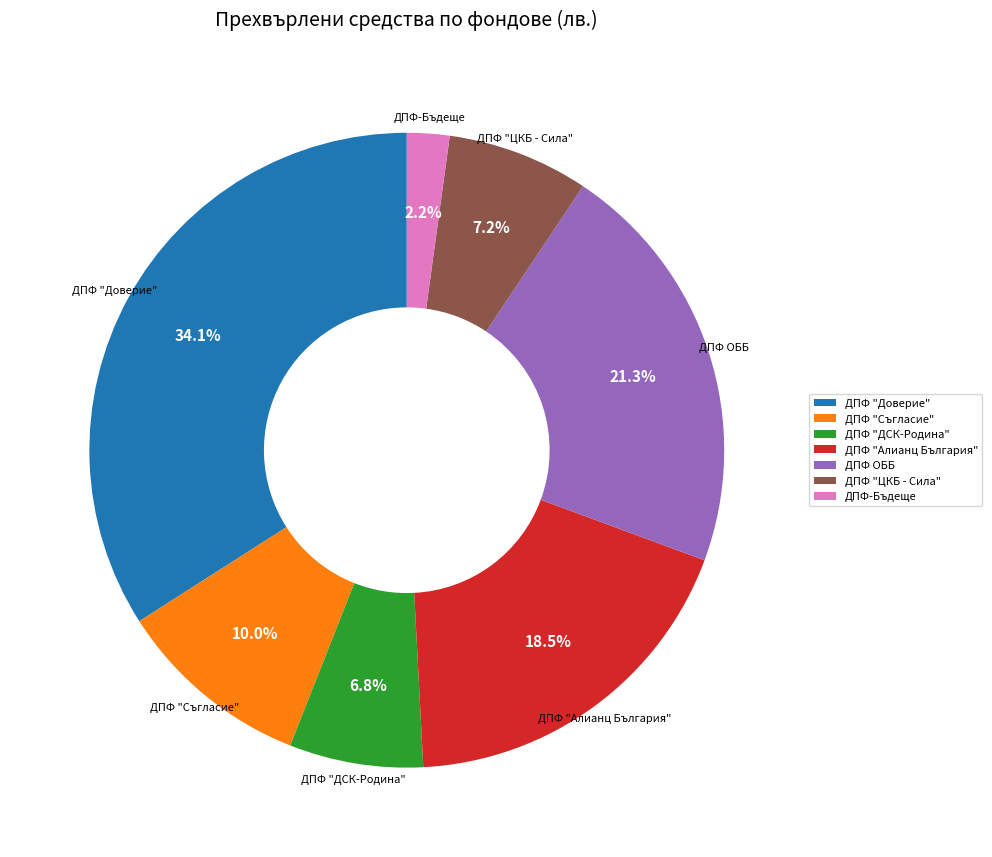

To the nearest percent, what percentage of the pie is ДПФ "Съгласие"?

10%